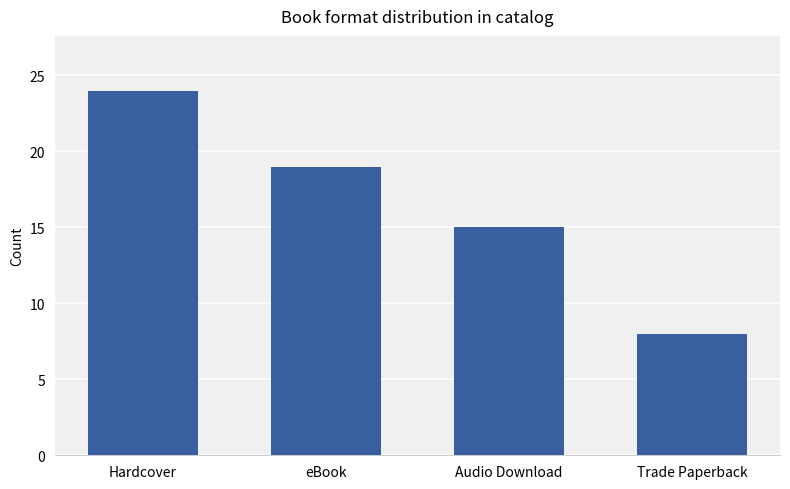

How many data points does each series have?

4